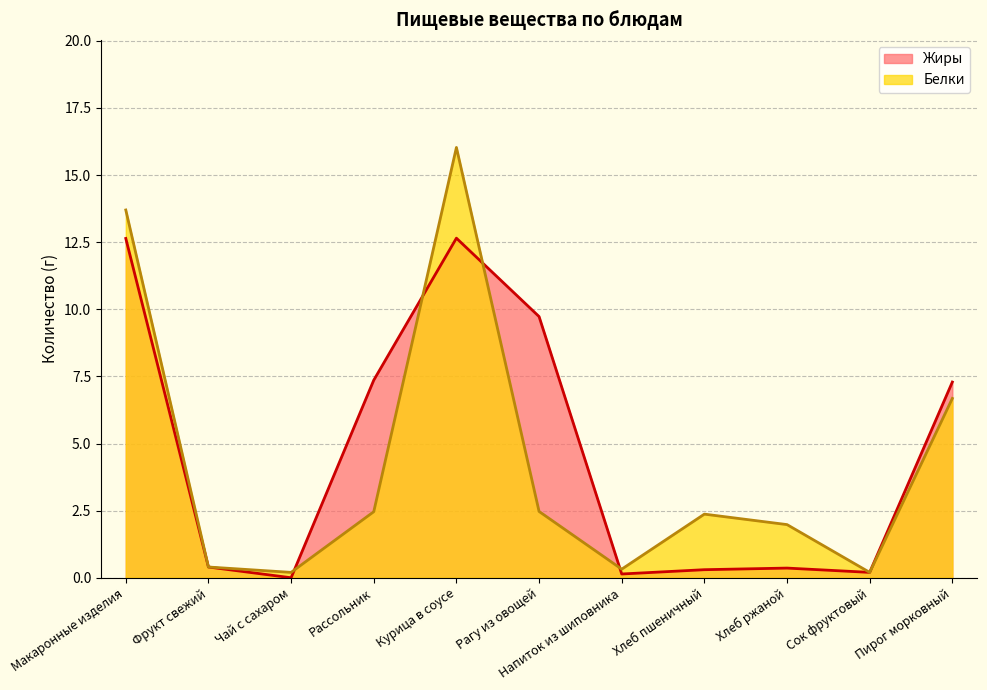

True or false: Жиры has a value of 7.4 at Рассольник.

True